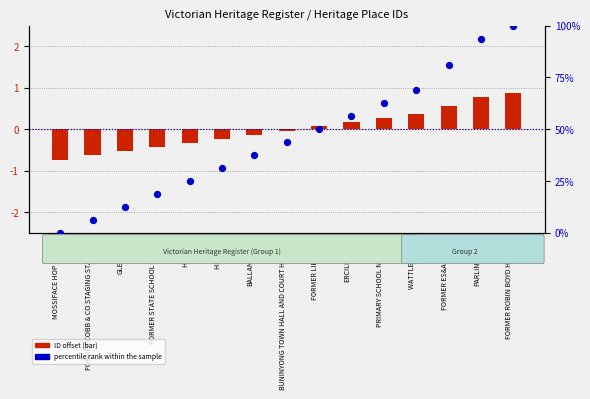

Between MOSSIFACE HOP KILNS and ERCILDOUN, which is larger?

ERCILDOUN